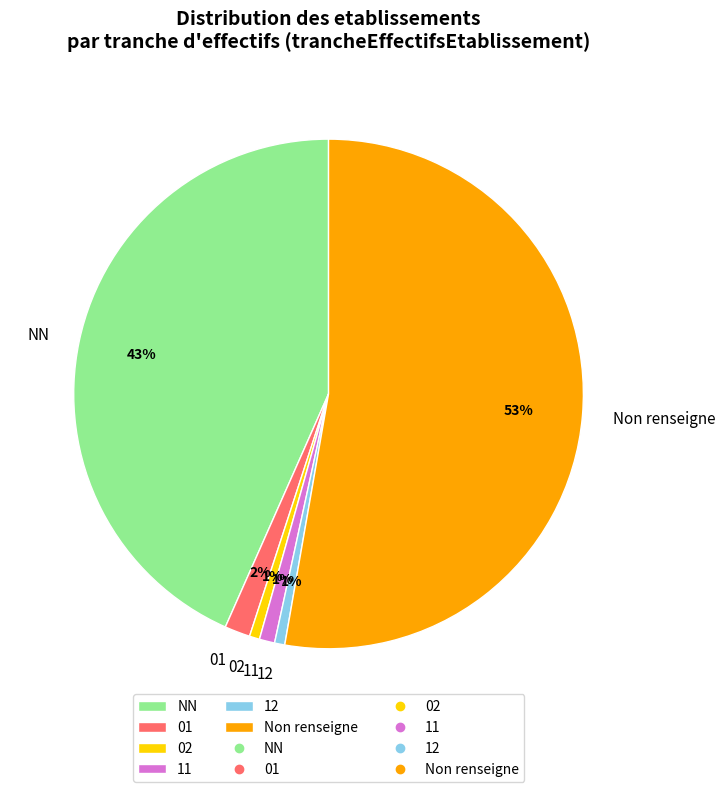

Does any single category account for the majority?

Yes